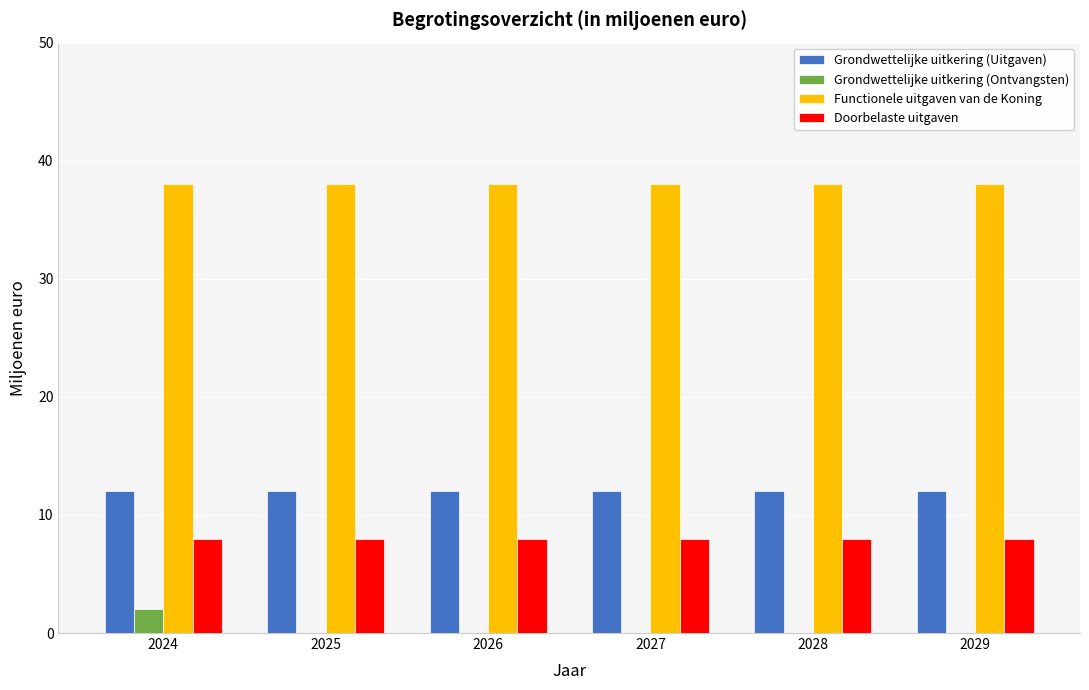

What is the sum of the Doorbelaste uitgaven values at 2028 and 2025?

16